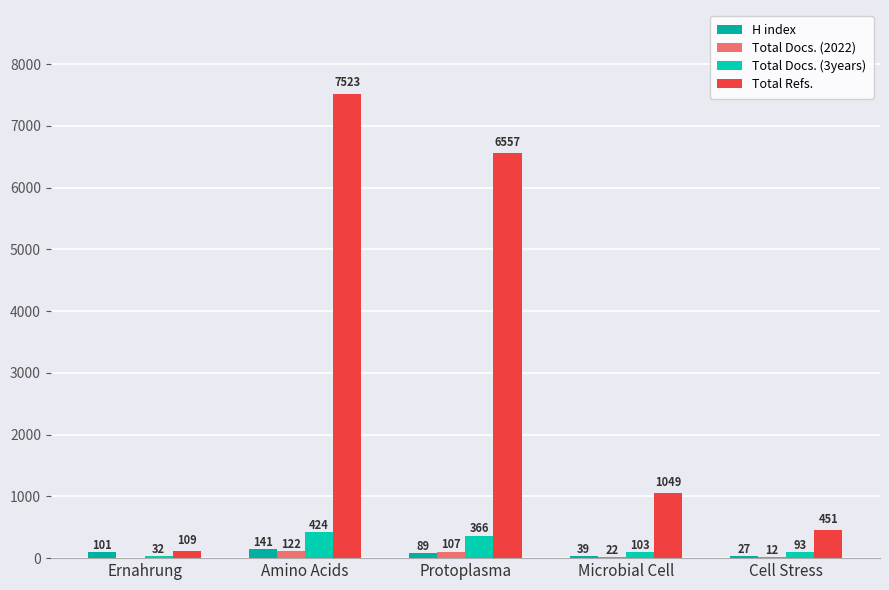

Count the H index values in the range 39 to 101.

3